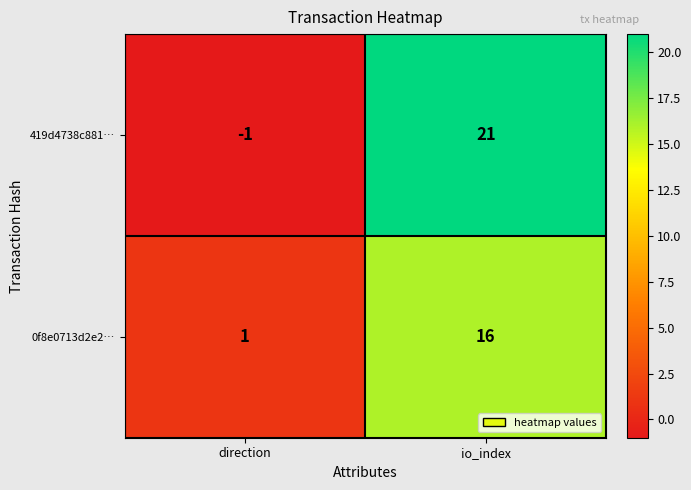

What is the minimum value shown in the chart?

-1